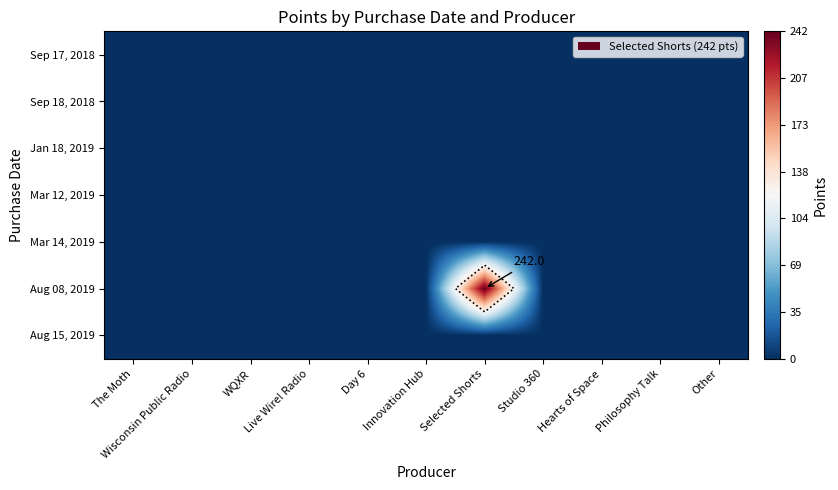

Rank the categories by Mar 14, 2019 value from lowest to highest.

The Moth, Wisconsin Public Radio, WQXR, Live Wire! Radio, Day 6, Innovation Hub, Selected Shorts, Studio 360, Hearts of Space, Philosophy Talk, Other